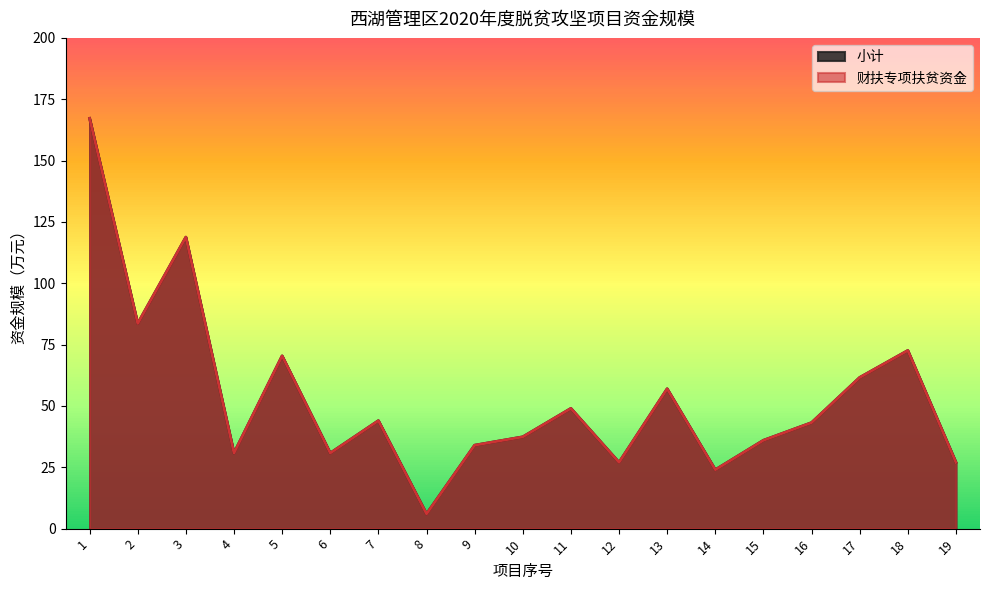

How many data points in 小计 are less than 43?

9